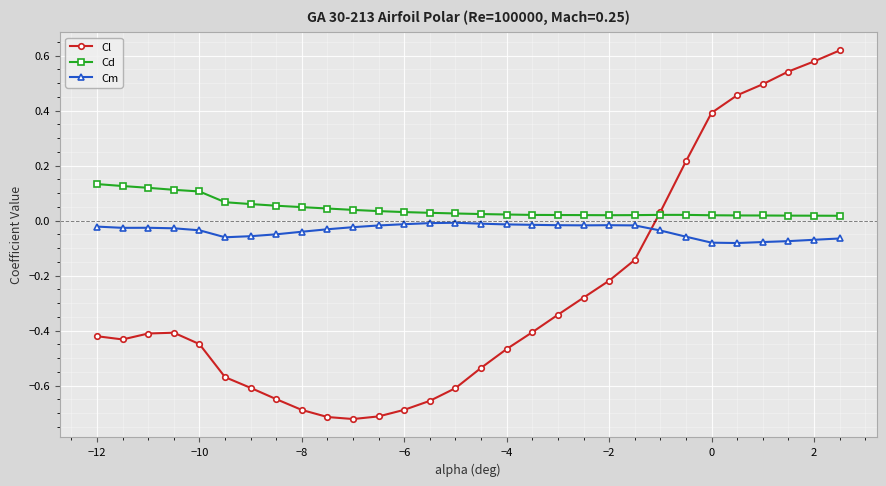

Which series has the largest total across all categories?

Cd